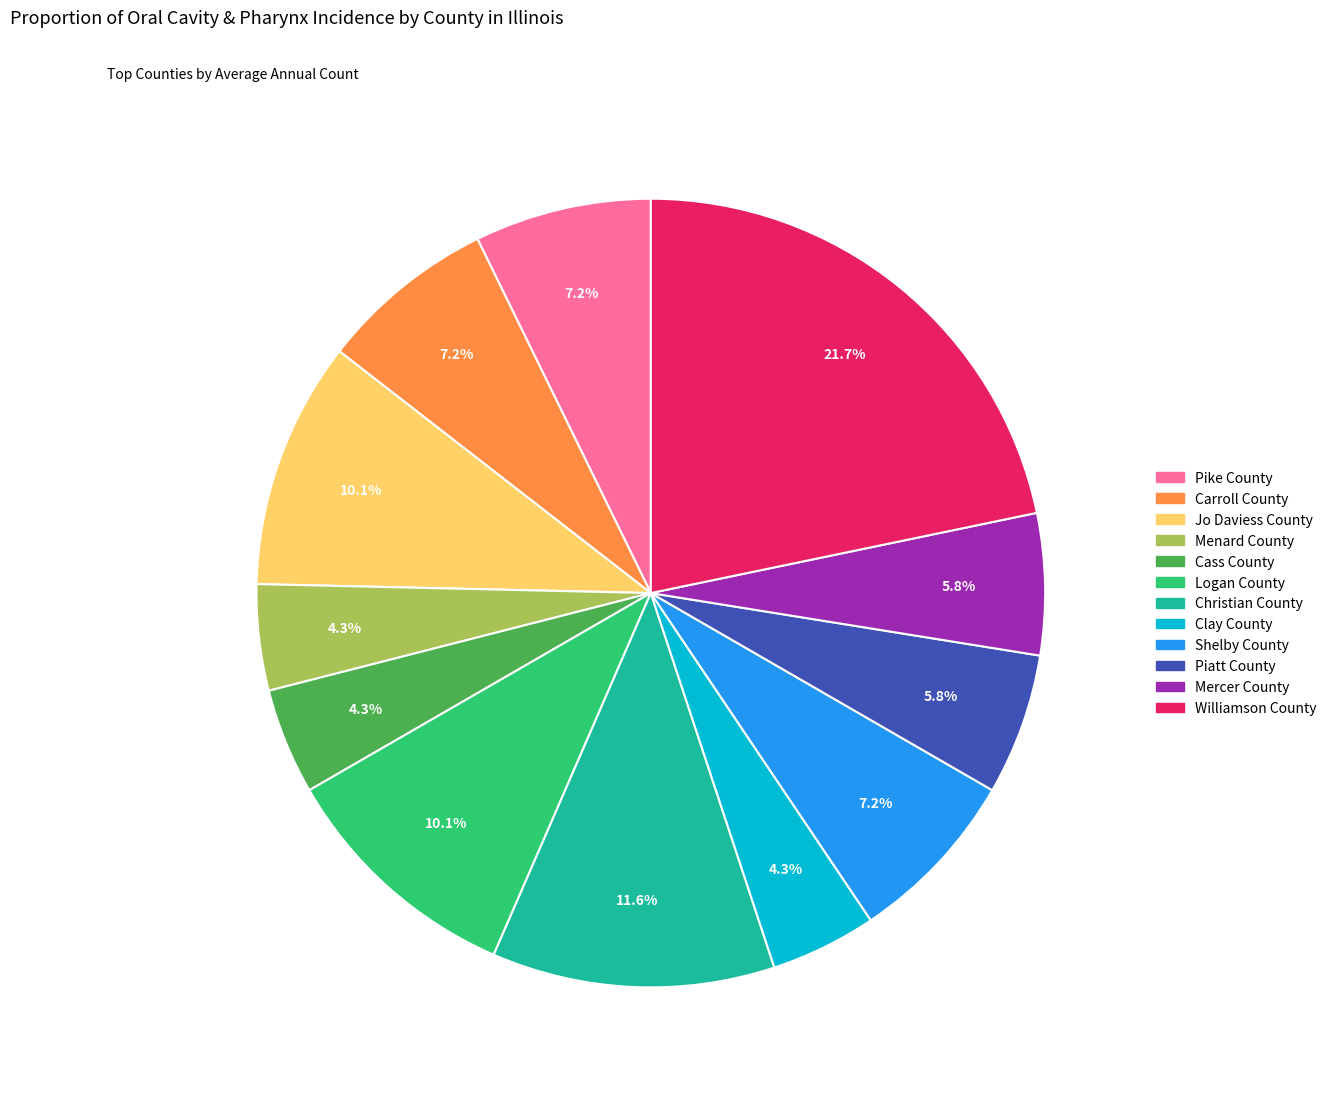

Is the sum of Jo Daviess County and Mercer County greater than half?

No